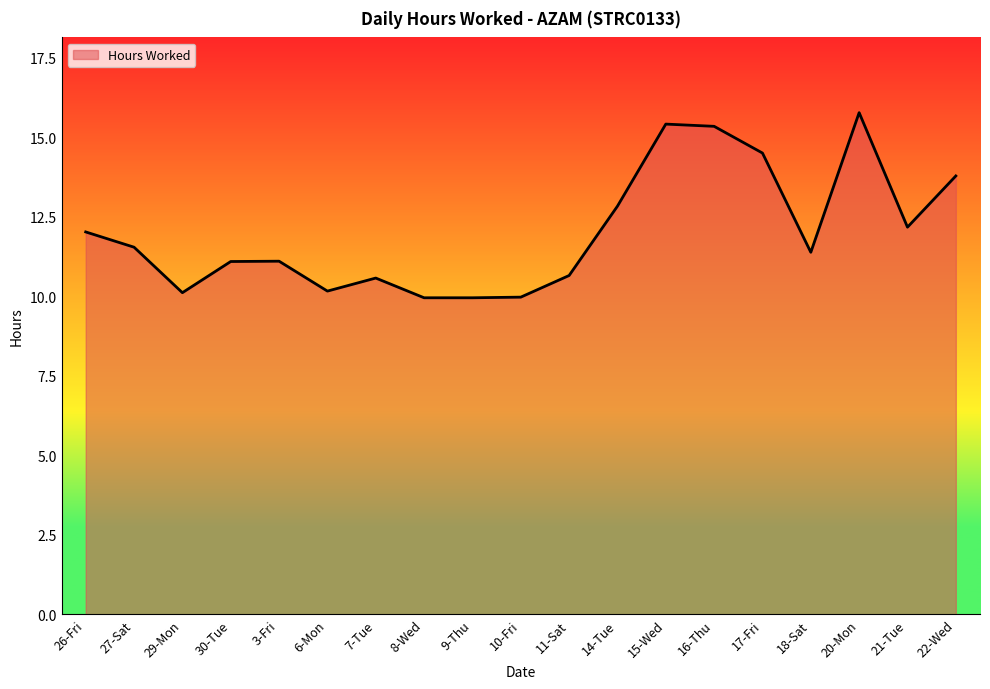

What is the average value?

12.0